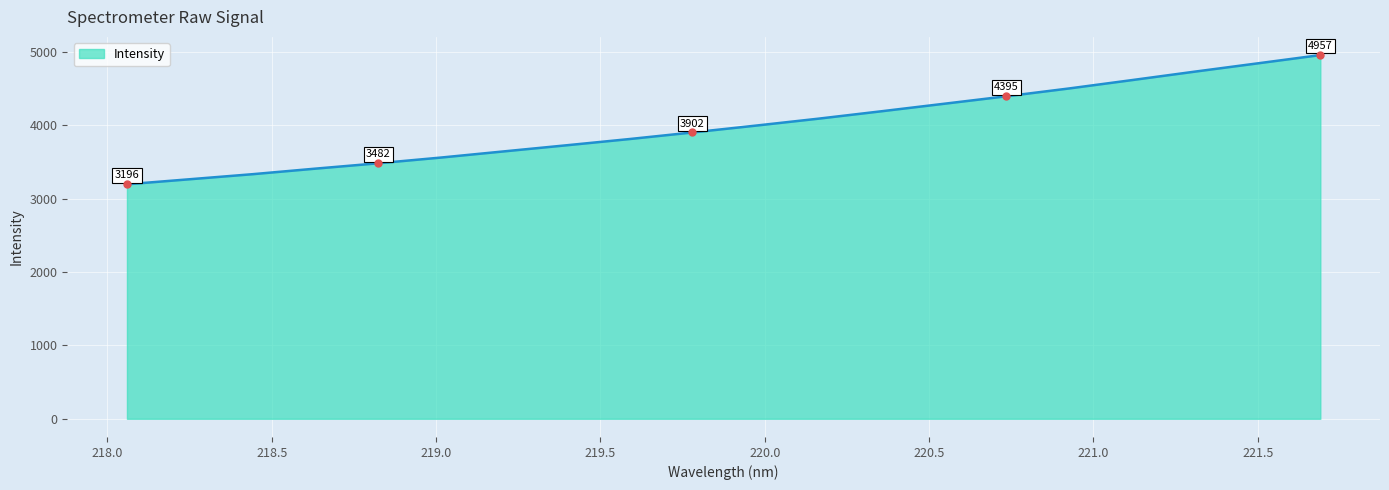

What is the smallest value displayed?

3196.0